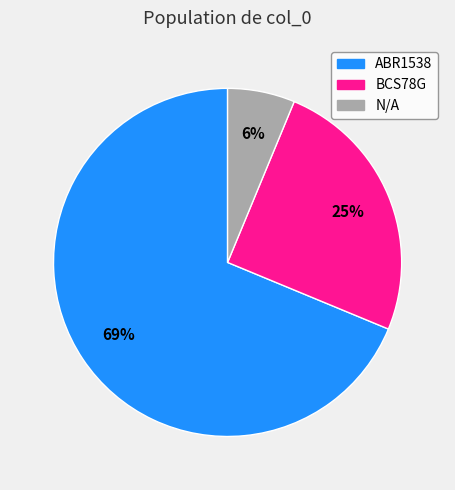

What is the ratio of the value at BCS78G to the value at ABR1538?

0.4